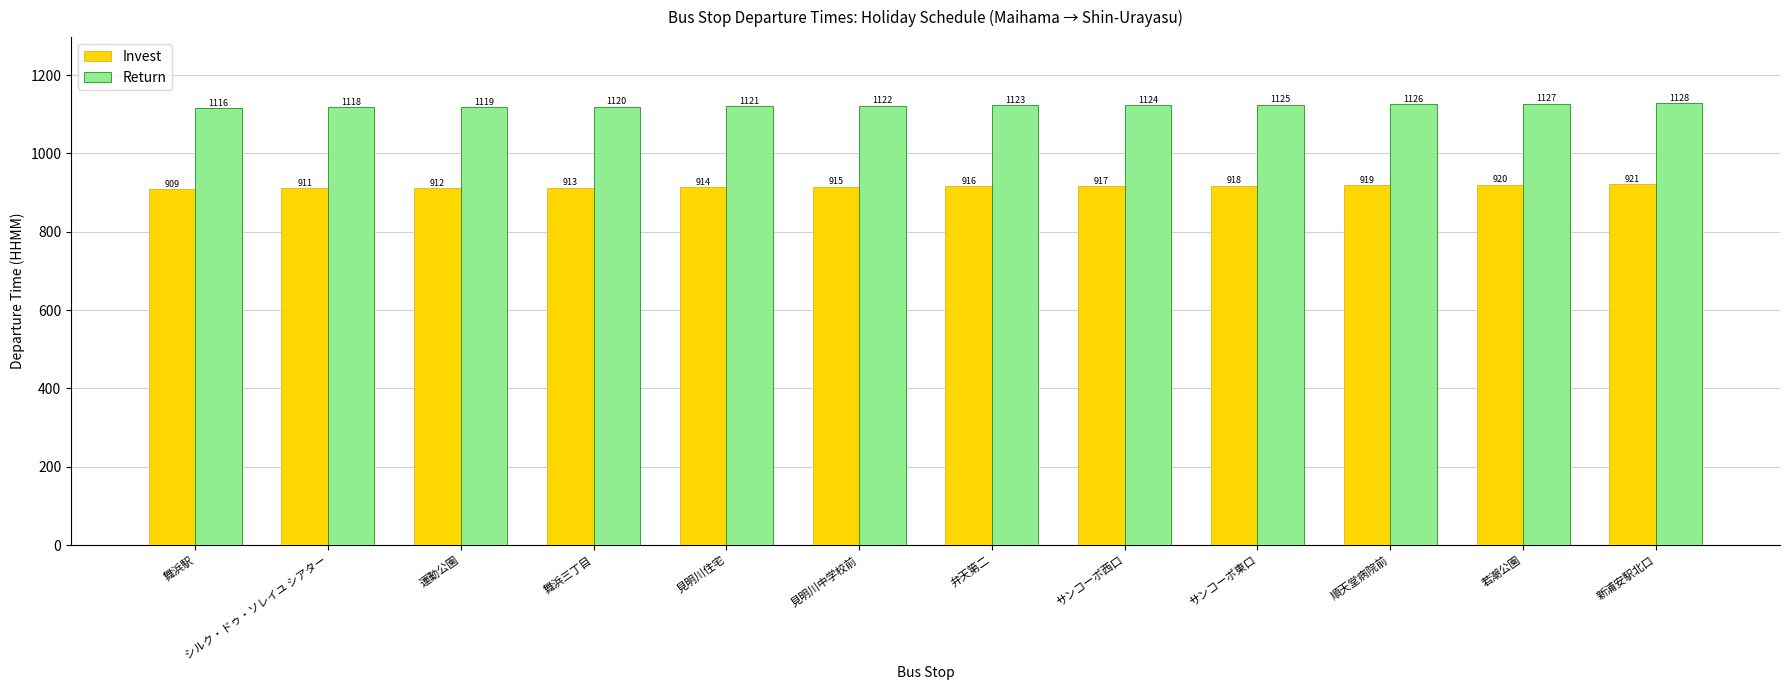

Reading left to right, transcribe all the data shown in this chart.

Invest: 909	911	912	913	914	915	916	917	918	919	920	921
Return: 1116	1118	1119	1120	1121	1122	1123	1124	1125	1126	1127	1128